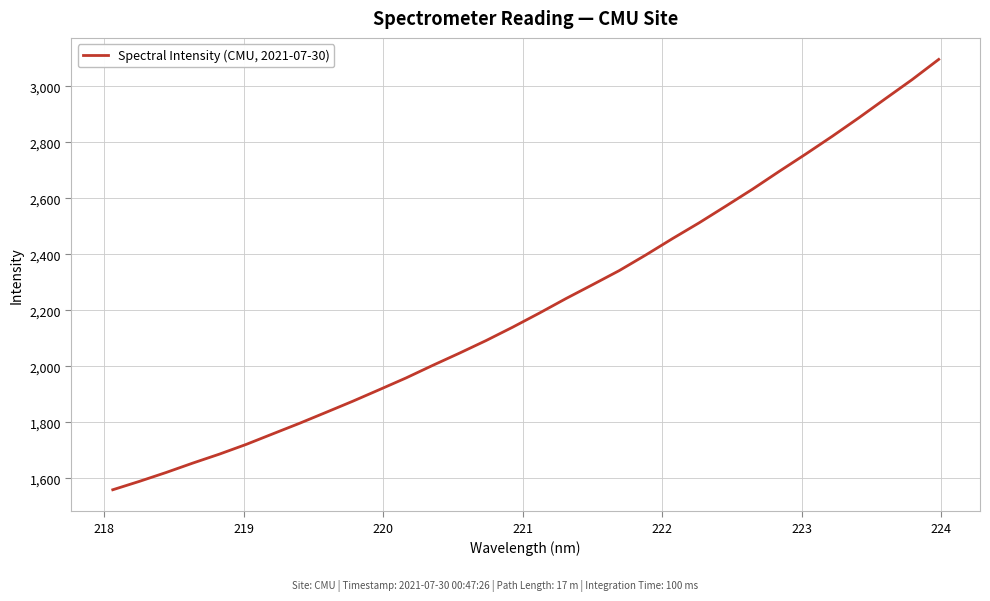

What is the difference between the maximum and minimum values?

1537.3